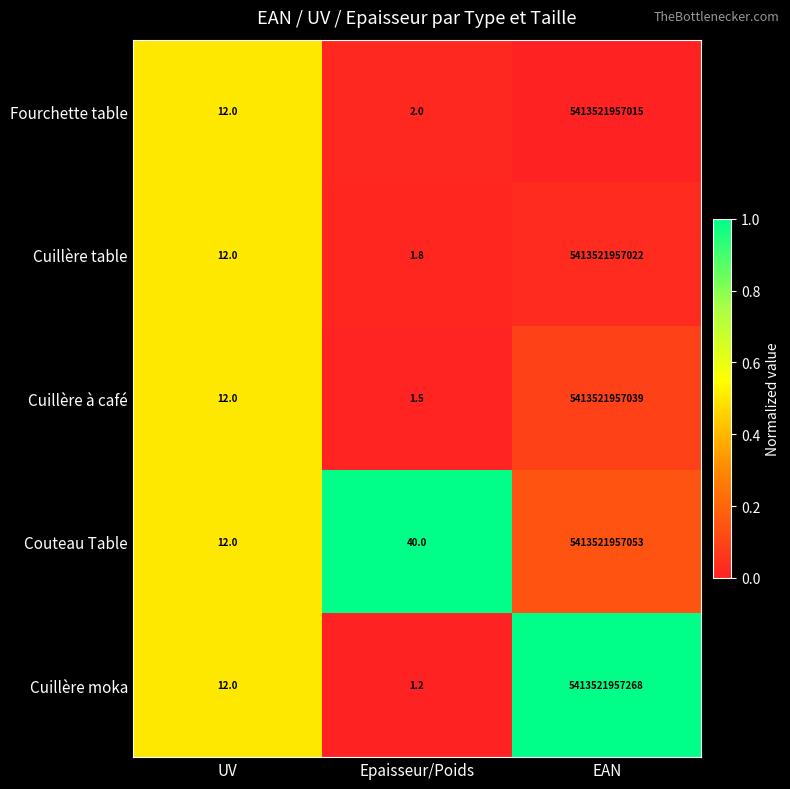

Where is Couteau Table nearest to the value 2706760978532?

Epaisseur/Poids